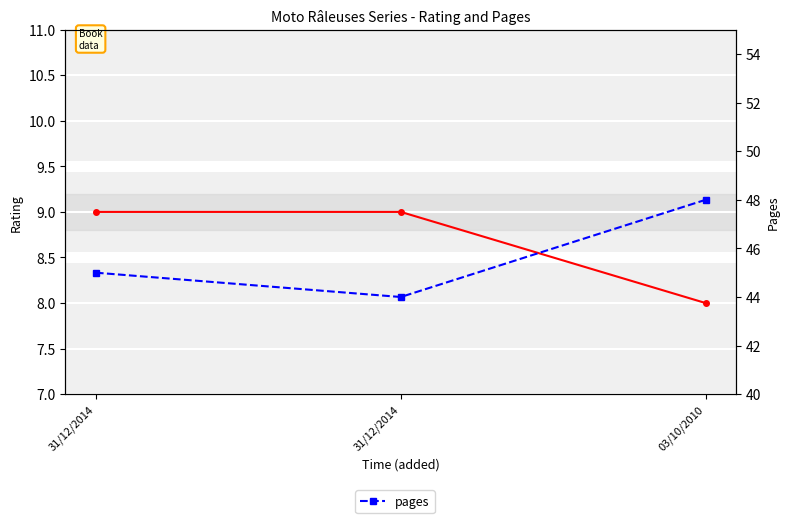

Which category has the lowest value in the rating series?

03/10/2010